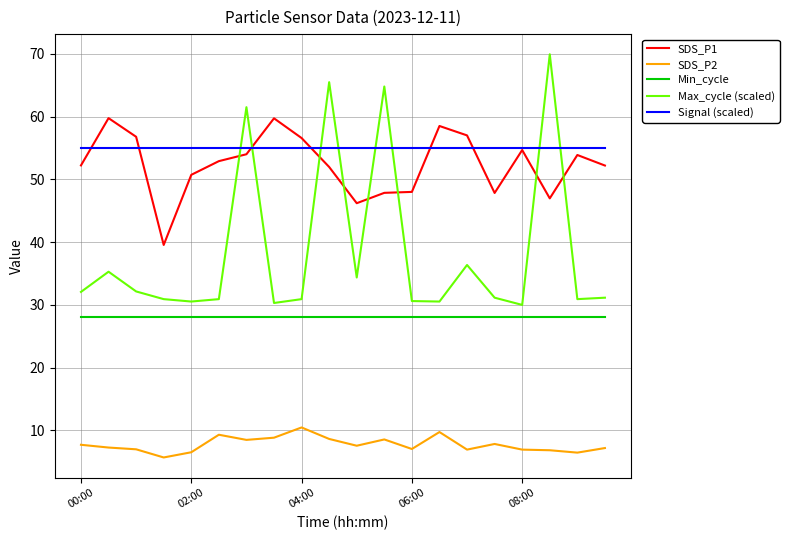

Rank the series by their maximum value, from lowest to highest.

SDS_P2, Min_cycle, Signal (scaled), SDS_P1, Max_cycle (scaled)